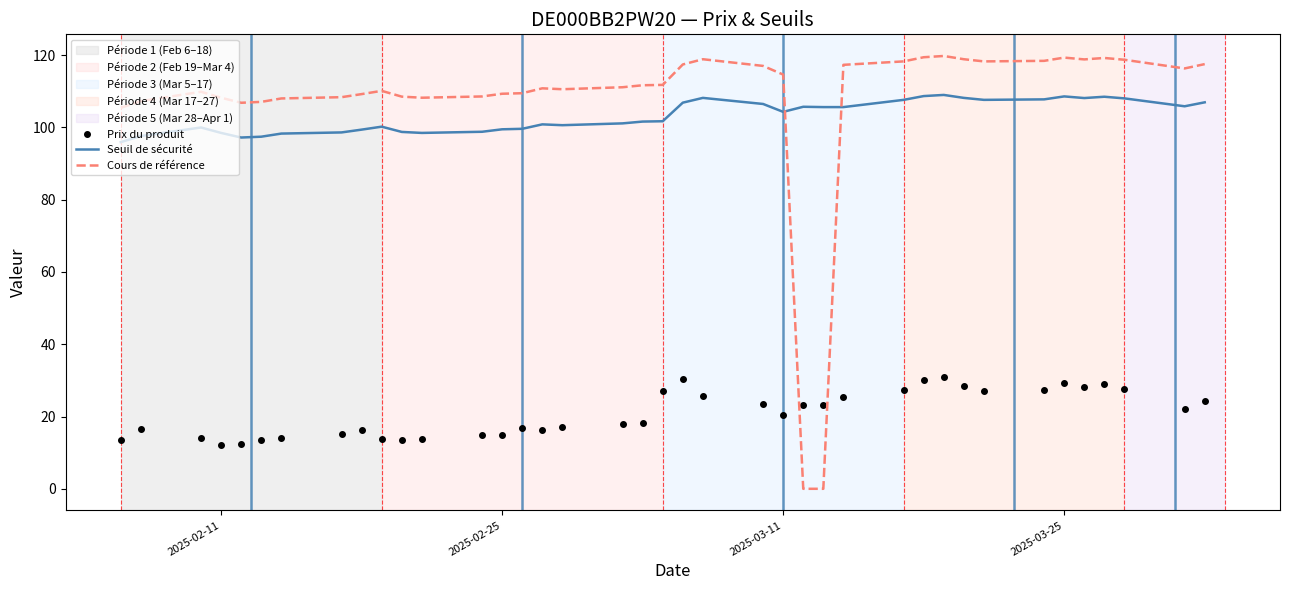

Rank the series by their maximum value, from lowest to highest.

Prix du produit, Seuil de sécurité, Cours de référence